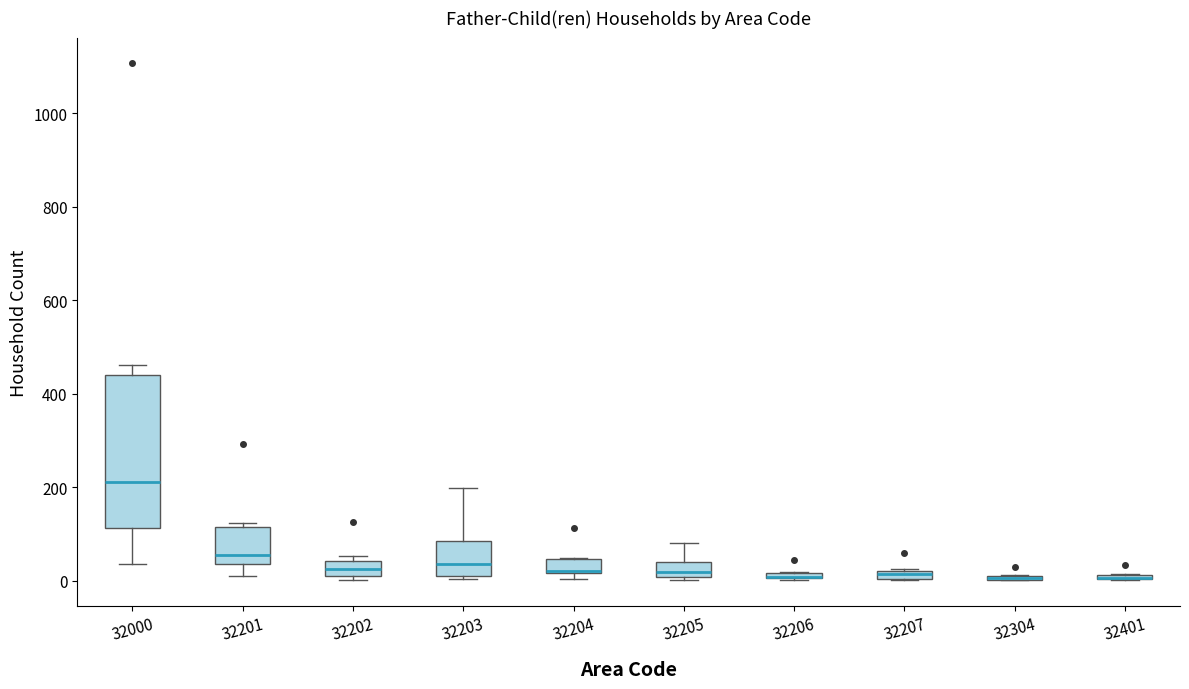

Comparing the boxes themselves (not the whiskers), which one is the tallest?

32000